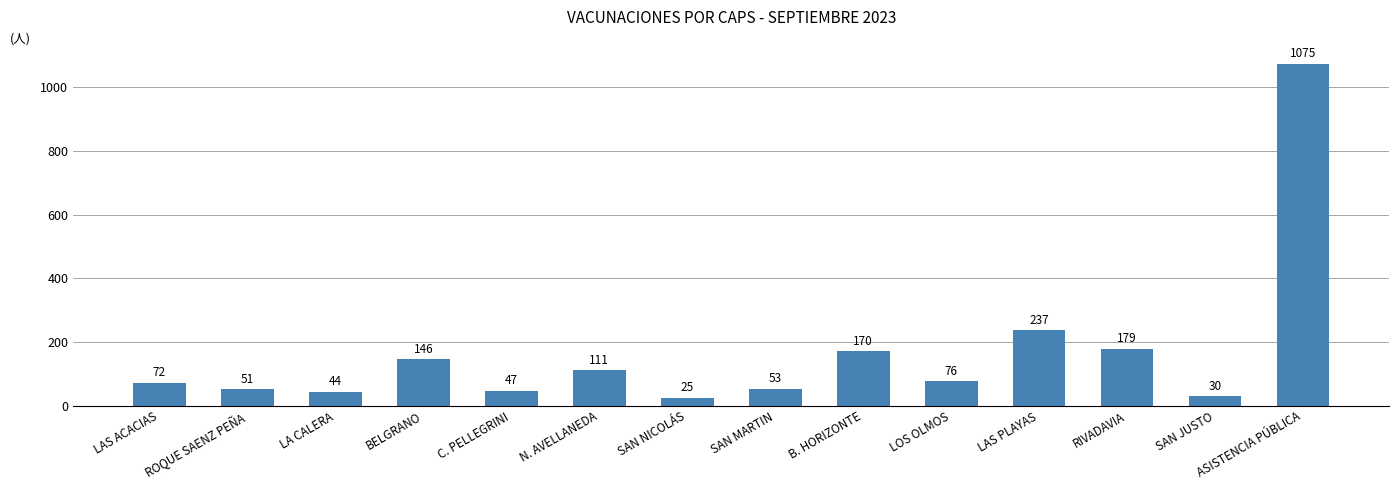

Reading right to left, extract all data points from this chart.

1075	30	179	237	76	170	53	25	111	47	146	44	51	72